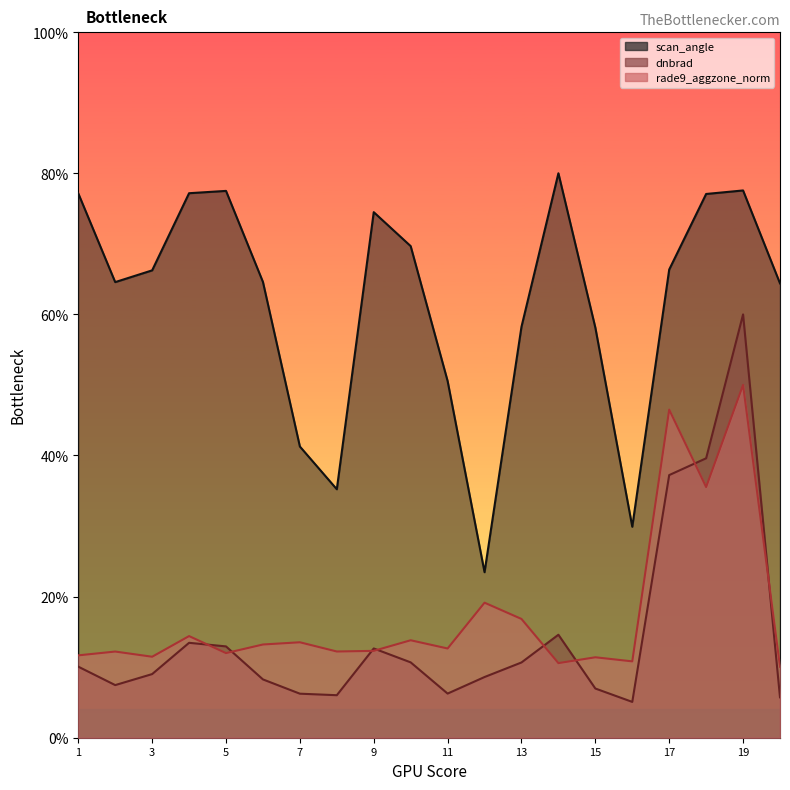

True or false: dnbrad and scan_angle cross at least once.

False